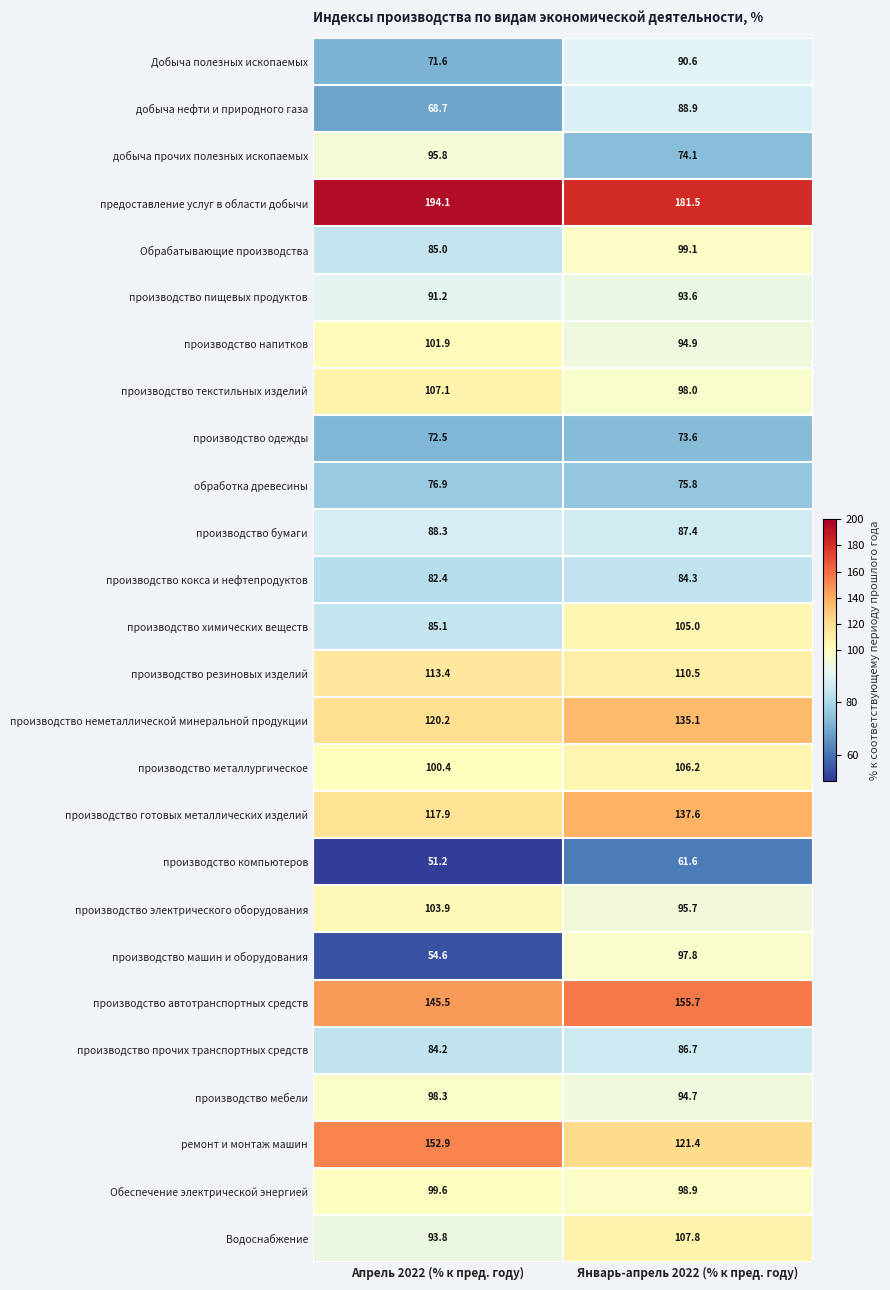

Rank the series by their maximum value, from lowest to highest.

производство компьютеров, производство одежды, обработка древесины, производство кокса и нефтепродуктов, производство прочих транспортных средств, производство бумаги, добыча нефти и природного газа, Добыча полезных ископаемых, производство пищевых продуктов, добыча прочих полезных ископаемых, производство машин и оборудования, производство мебели, Обрабатывающие производства, Обеспечение электрической энергией, производство напитков, производство электрического оборудования, производство химических веществ, производство металлургическое, производство текстильных изделий, Водоснабжение, производство резиновых изделий, производство неметаллической минеральной продукции, производство готовых металлических изделий, ремонт и монтаж машин, производство автотранспортных средств, предоставление услуг в области добычи